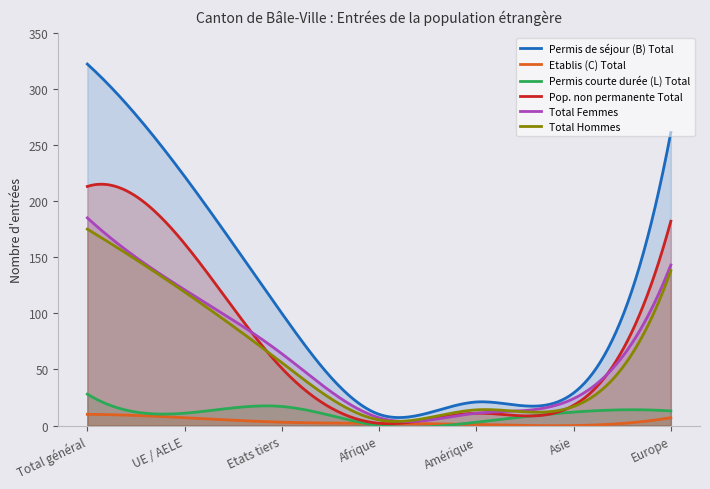

What is the value of the Permis courte durée (L) Total point at the 5th from the left?

3